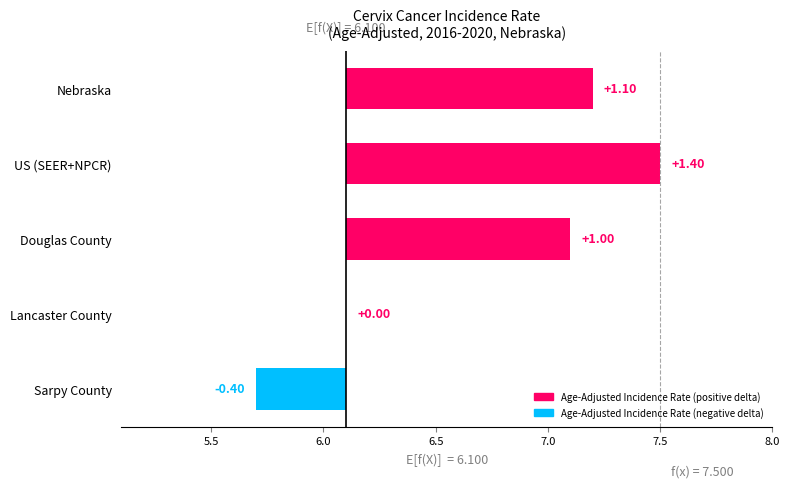

How many values are above zero?

3